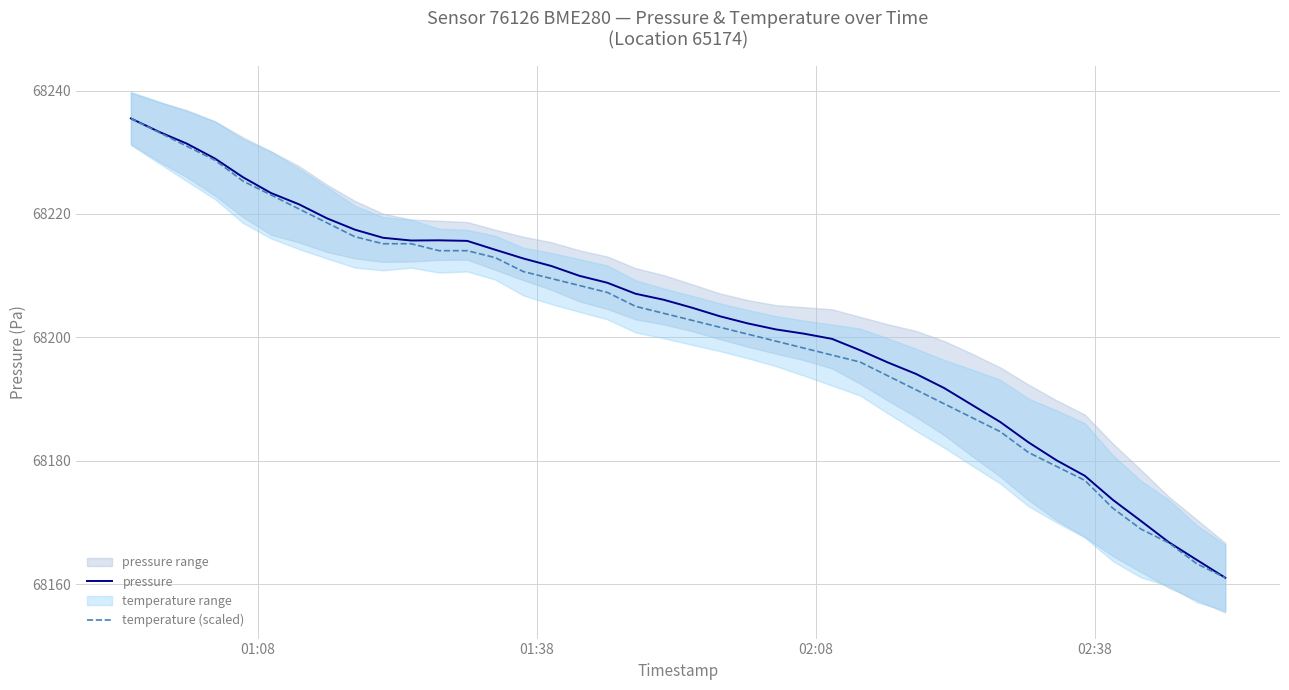

Which series has the widest spread of values?

pressure